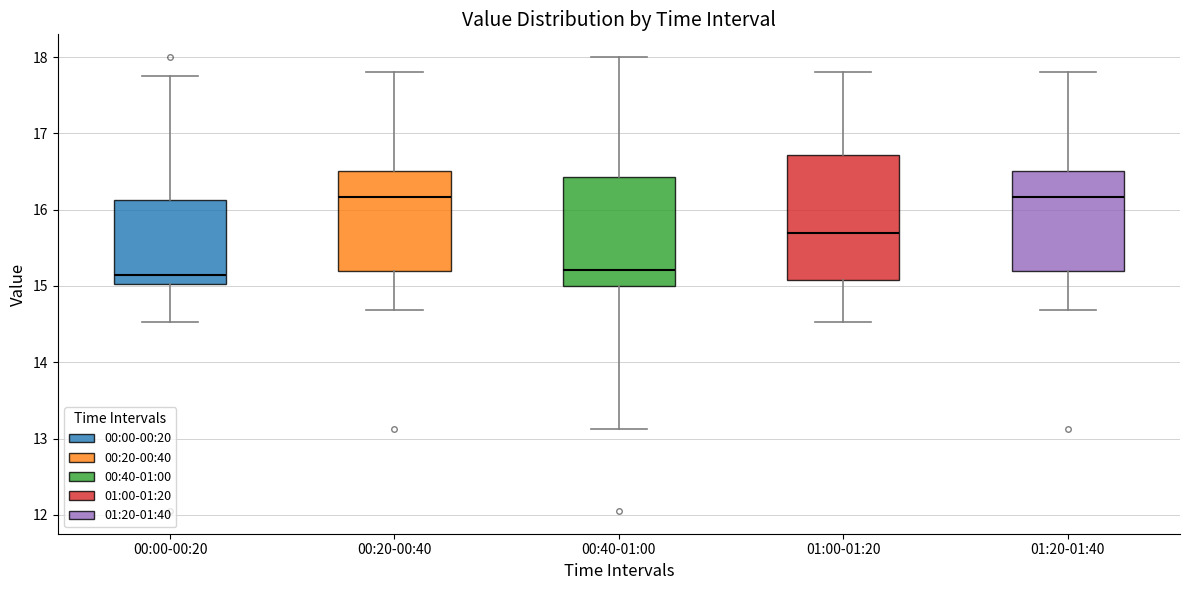

Which box is the tallest, from its lower edge to its upper edge?

01:00-01:20